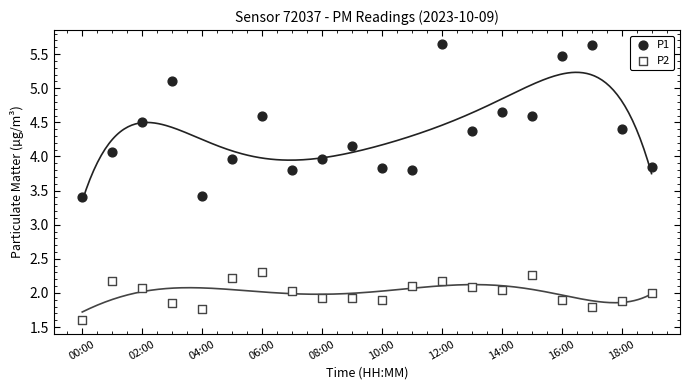

Which series reaches the maximum Y coordinate?

P1